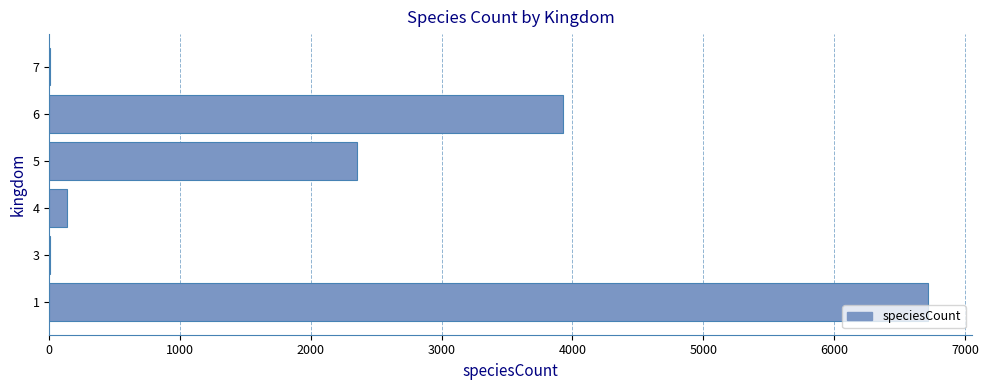

Is it true that the value at 5 is 2354?

True